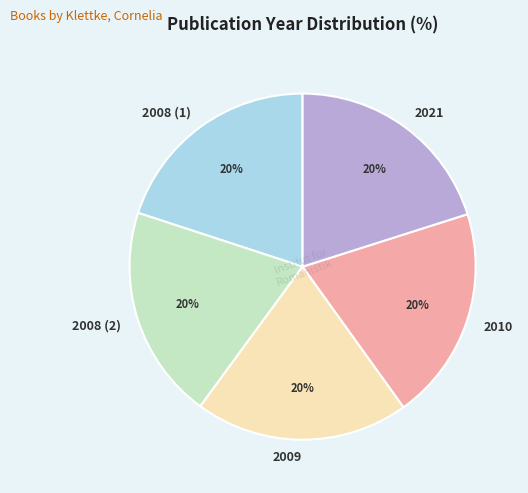

What is the ratio of the value at 2008 (1) to the value at 2008 (2)?

1.0